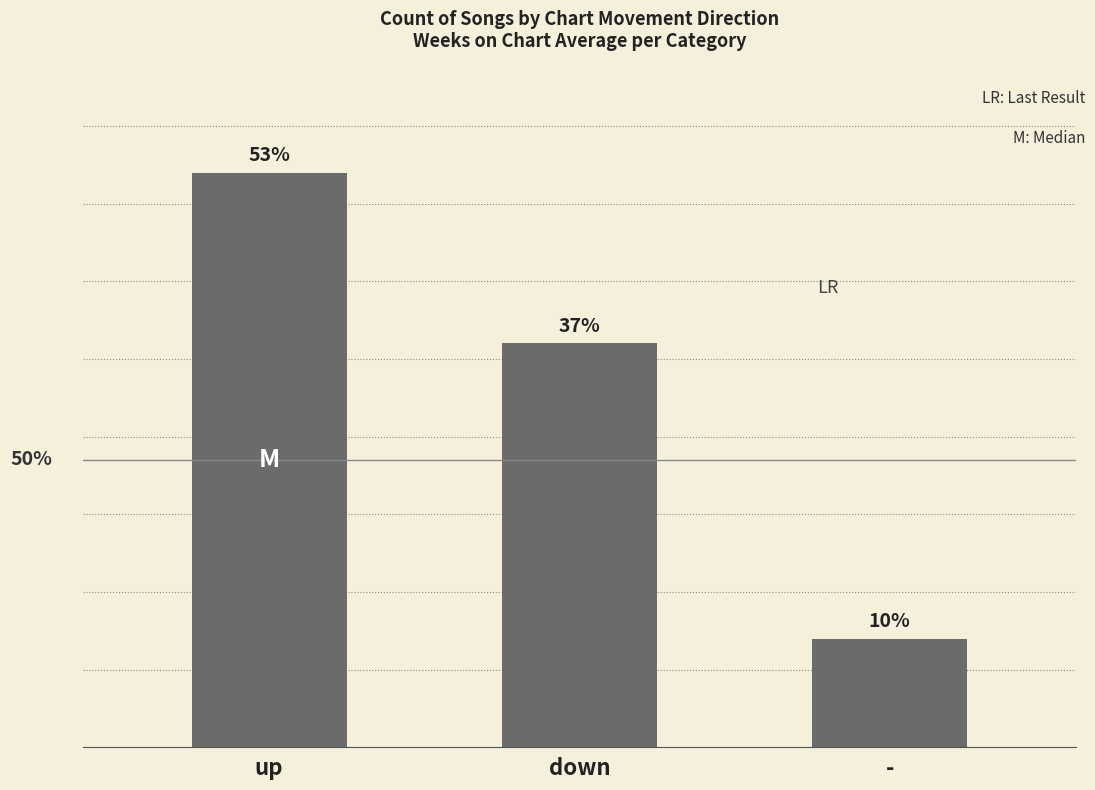

Which has a higher value, - or up?

up